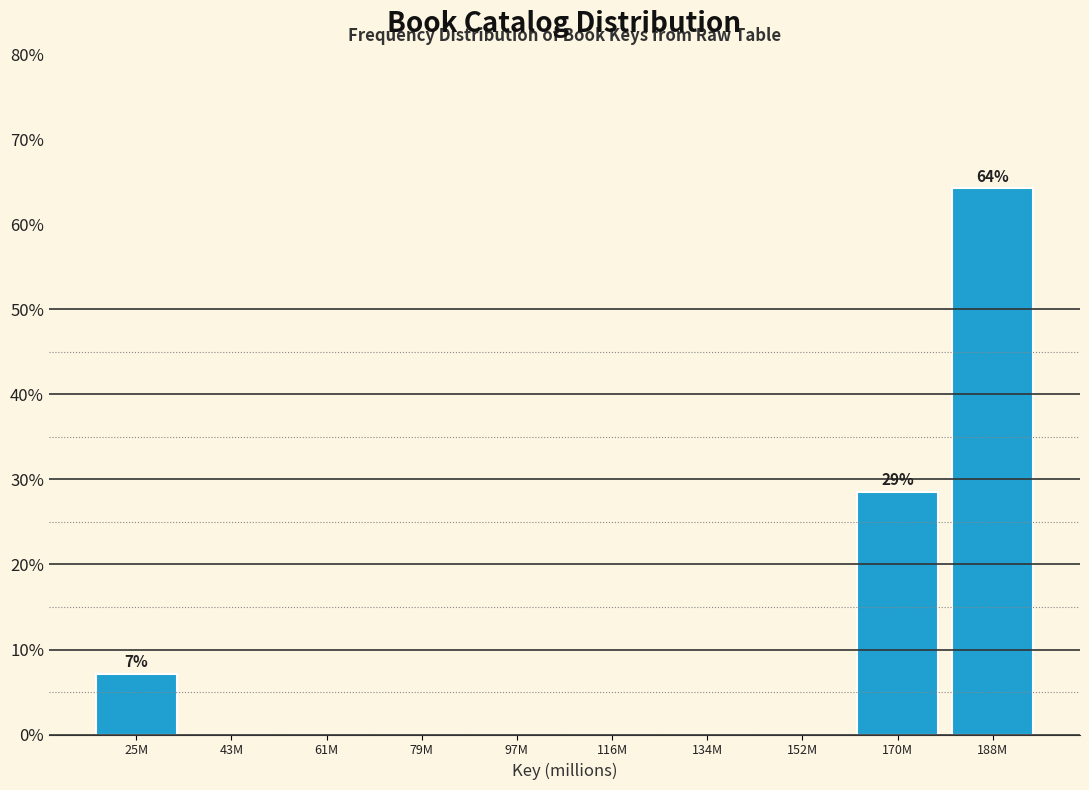

Reading left to right, extract all data points from this chart.

25M=7.1	43M=0.0	61M=0.0	79M=0.0	97M=0.0	116M=0.0	134M=0.0	152M=0.0	170M=28.6	188M=64.3